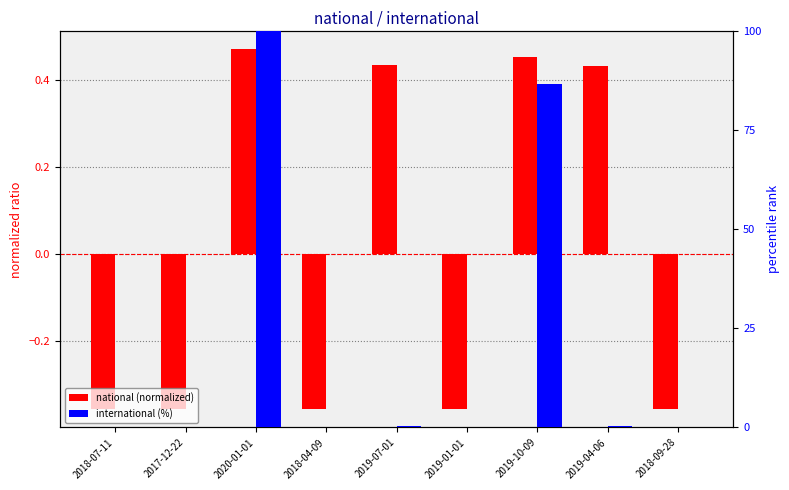

Which category has the lowest value in the national (normalized) series?

2018-07-11